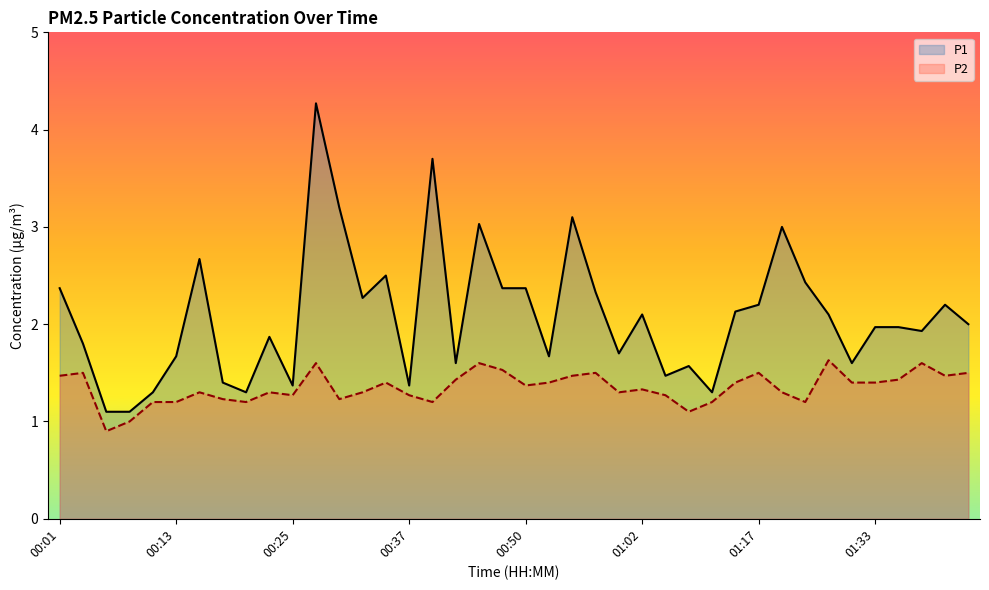

How many P2 values are between 1 and 2?

39